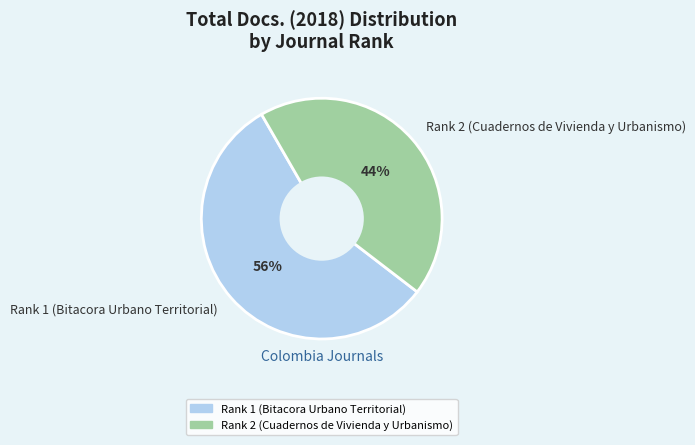

How many segments does this pie chart have?

2